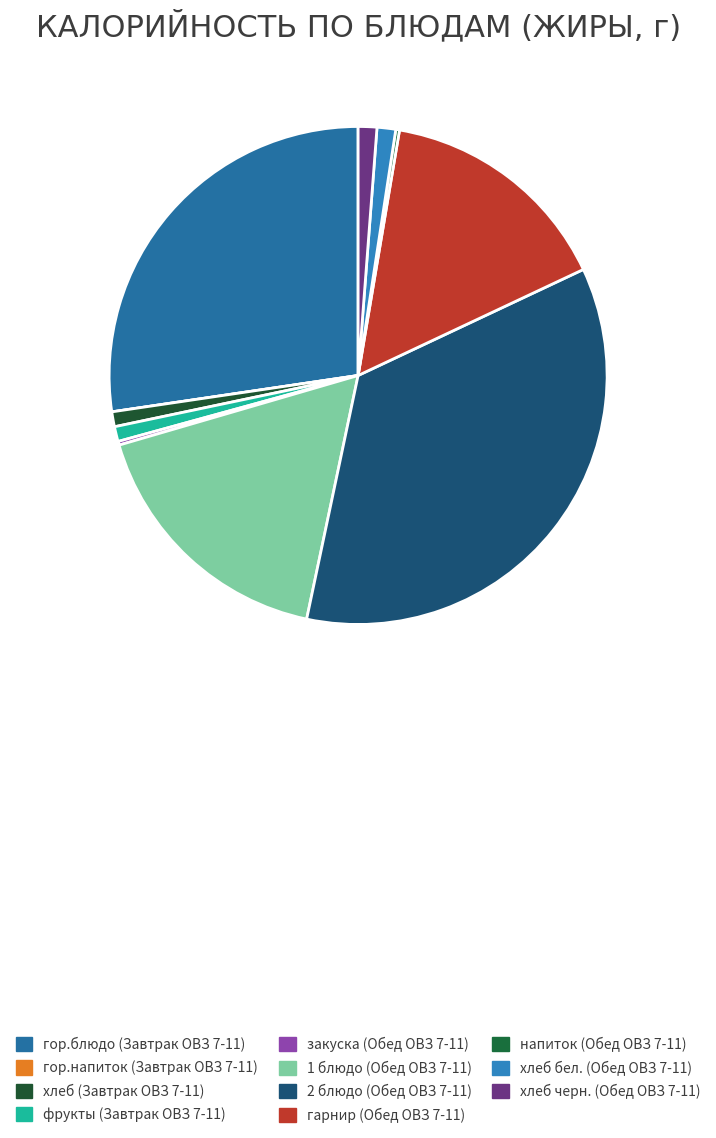

True or false: хлеб бел. (Обед ОВЗ 7-11) accounts for 1% of the total.

True